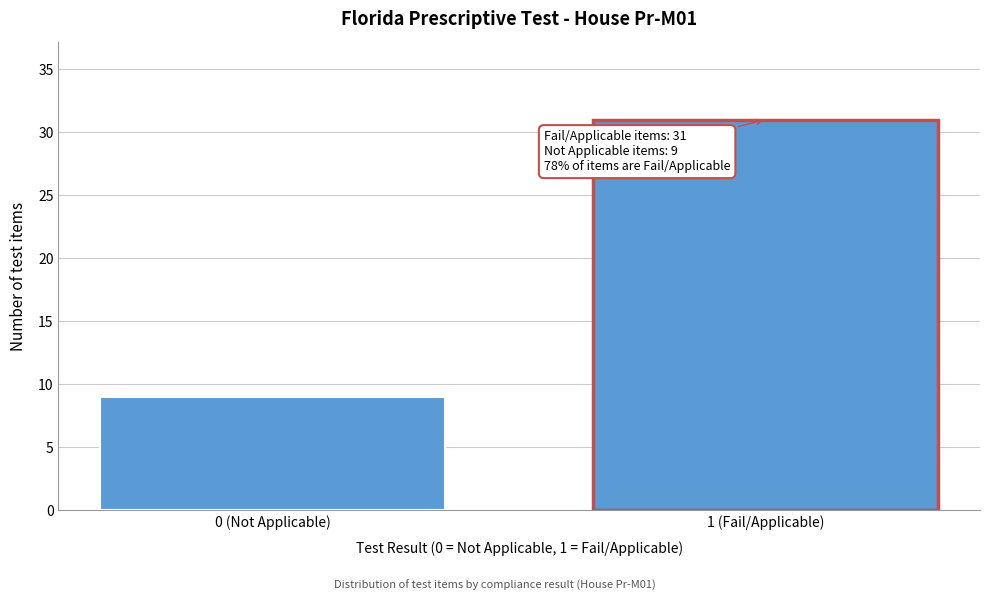

Reading right to left, transcribe all the data shown in this chart.

1 (Fail/Applicable)=31	0 (Not Applicable)=9